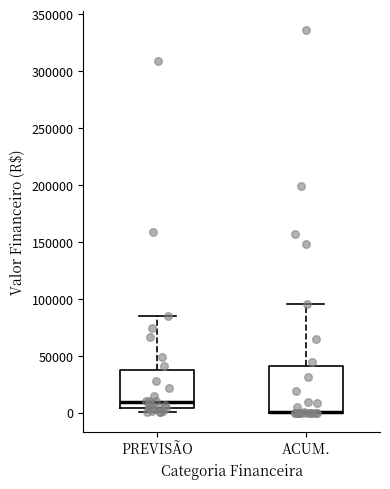

Reading left to right, read every box against the y-axis: the position of its median line, the range the box covers, and the ends of its whiskers. The values are not printed on the chart, so give them approximately, as read against the axis.

PREVISÃO: median 10000, box 5000 to 40000, whiskers 0 to 85000
ACUM.: median 0 (drawn on the box's lower edge), box 0 to 40000, whiskers 0 to 95000